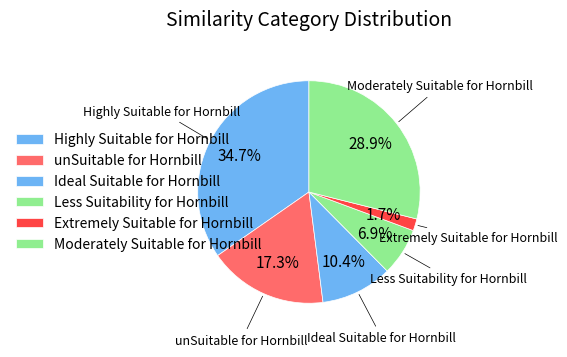

Count the number of slices in the pie.

6